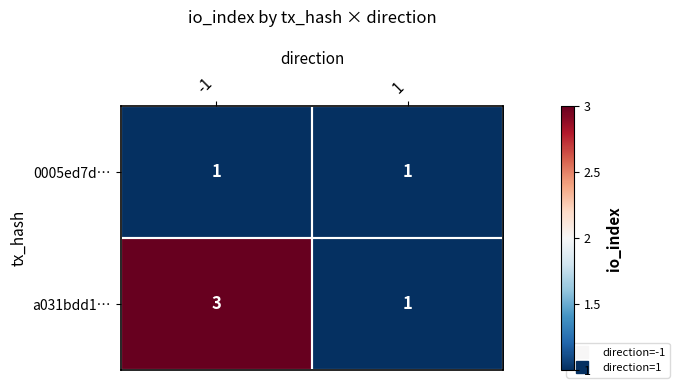

What is the maximum value shown in the chart?

3